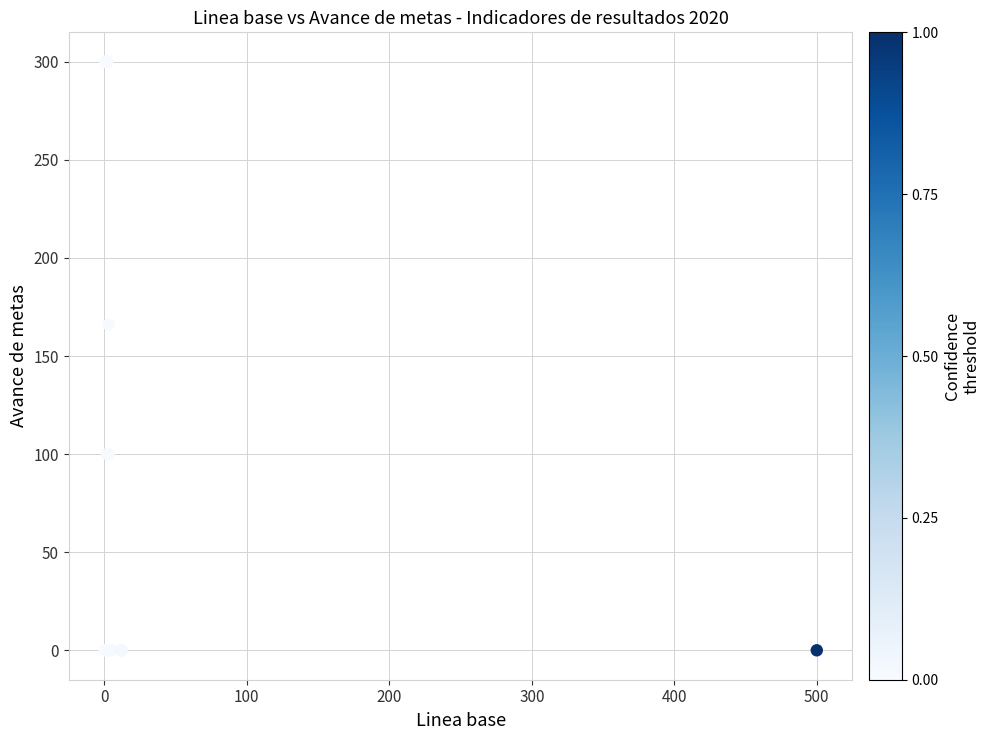

What Y value in the scatter plot is closest to 150?

166